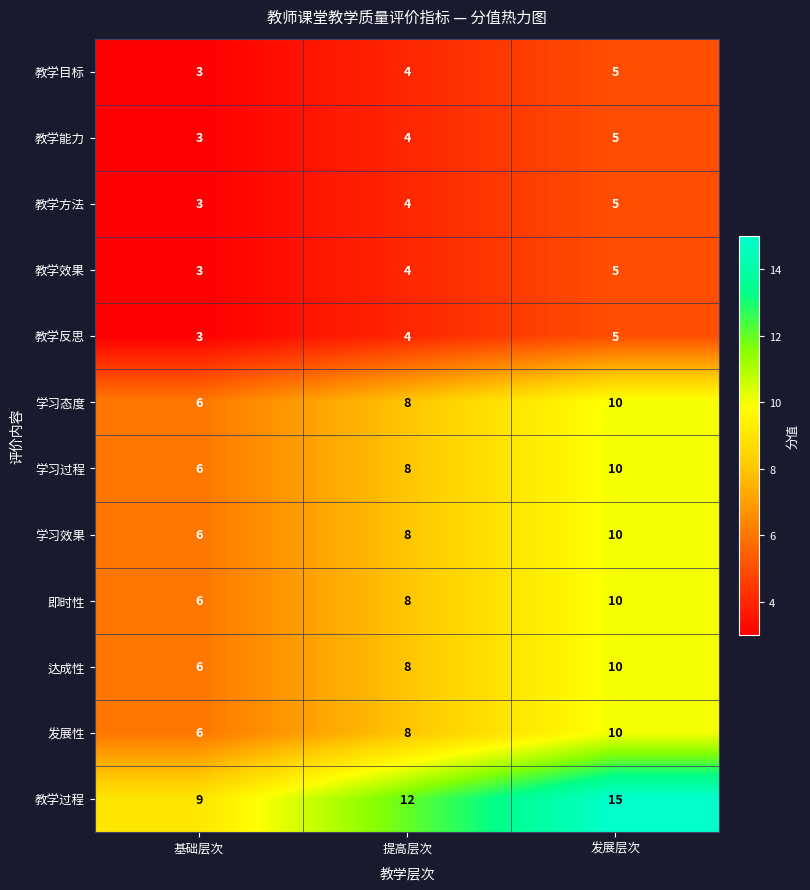

What is the spread (max minus min) of values at 提高层次?

8